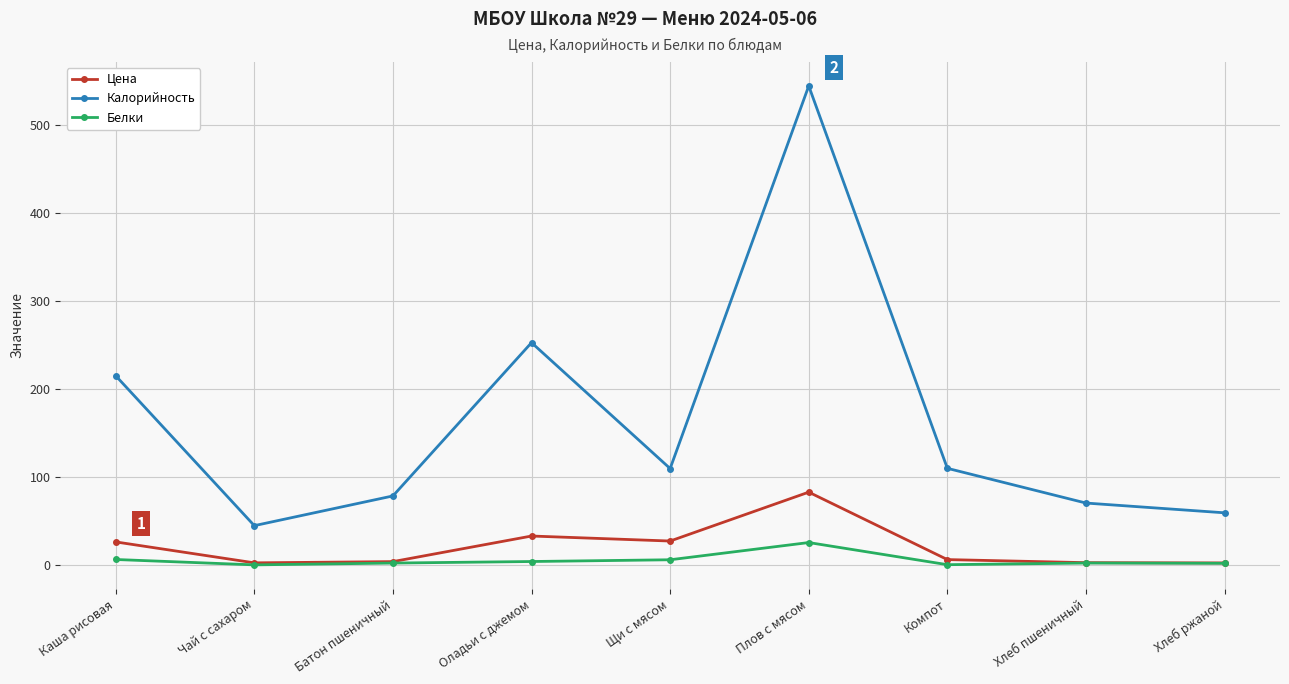

What is the label of the 3rd point from the left?

Батон пшеничный